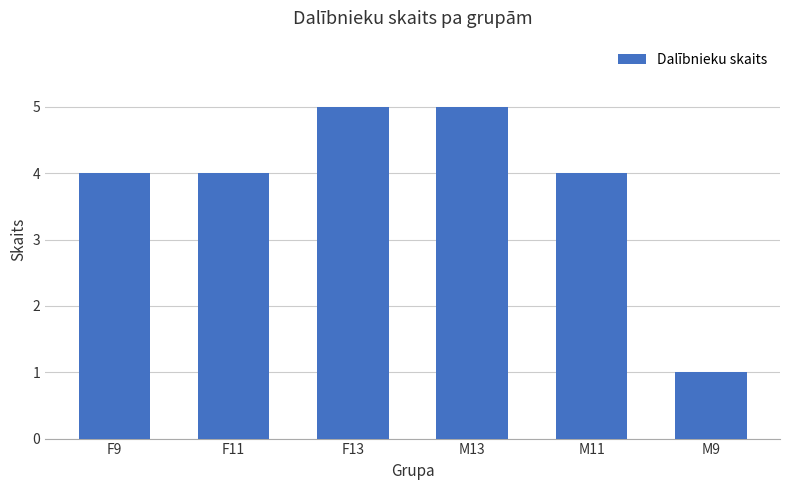

Does the chart contain any negative values?

No